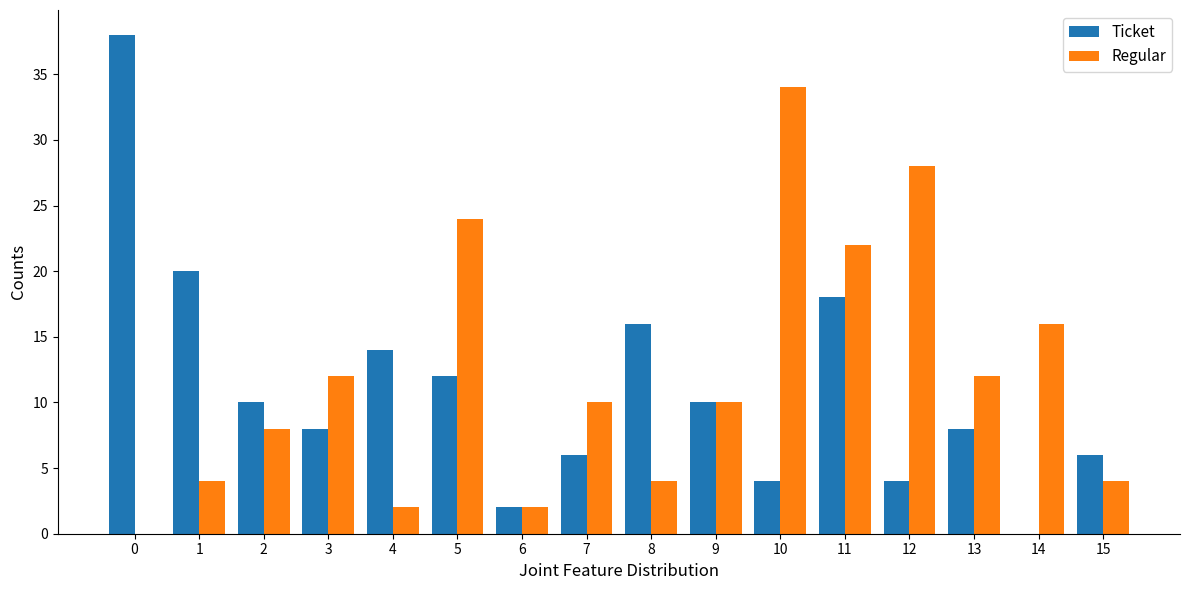

What is the maximum value for Ticket?

38